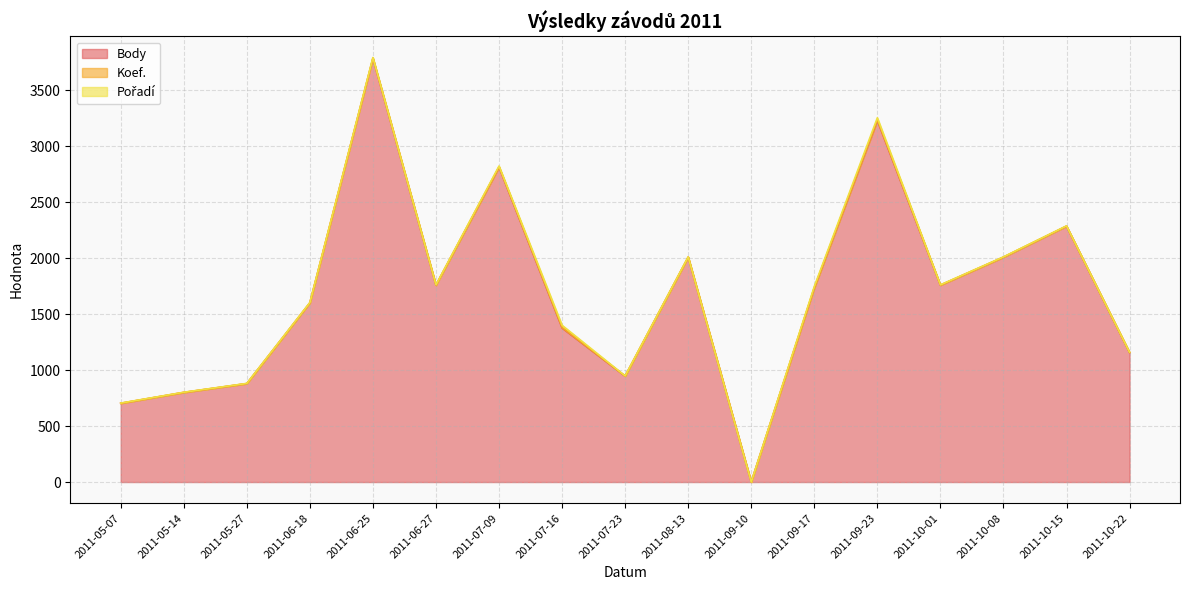

Reading right to left, list all the values displayed in this chart.

Body: 2011-10-22=1156	2011-10-15=2285	2011-10-08=2008	2011-10-01=1758	2011-09-23=3229	2011-09-17=1734	2011-09-10=0	2011-08-13=2008	2011-07-23=946	2011-07-16=1376	2011-07-09=2812	2011-06-27=1758	2011-06-25=3784	2011-06-18=1600	2011-05-27=879	2011-05-14=800	2011-05-07=703
Koef.: 2011-10-22=2	2011-10-15=2	2011-10-08=2	2011-10-01=2	2011-09-23=6	2011-09-17=3	2011-09-10=0	2011-08-13=2	2011-07-23=1	2011-07-16=4	2011-07-09=4	2011-06-27=2	2011-06-25=4	2011-06-18=2	2011-05-27=1	2011-05-14=1	2011-05-07=1
Pořadí: 2011-10-22=1	2011-10-15=1	2011-10-08=1	2011-10-01=1	2011-09-23=19	2011-09-17=10	2011-09-10=0	2011-08-13=1	2011-07-23=1	2011-07-16=20	2011-07-09=7	2011-06-27=1	2011-06-25=4	2011-06-18=1	2011-05-27=1	2011-05-14=1	2011-05-07=1